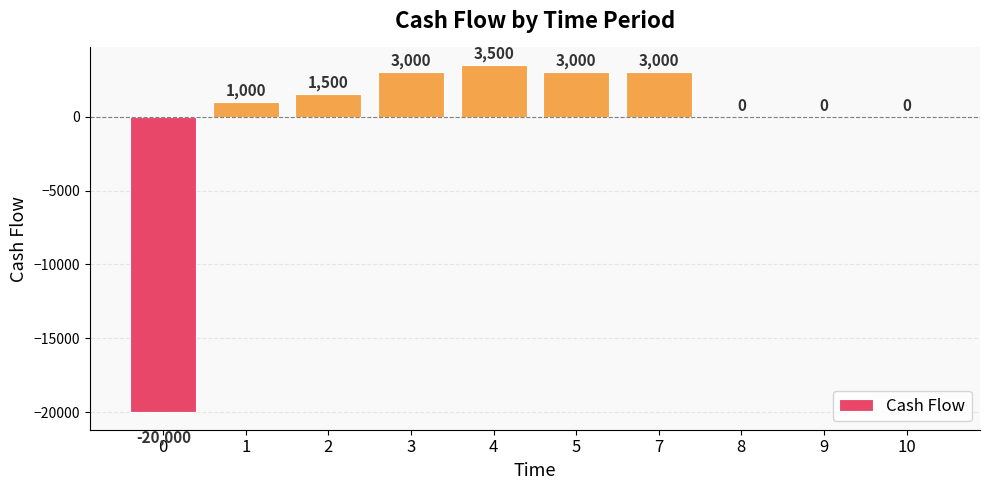

At which label is the value closest to -8250?

8